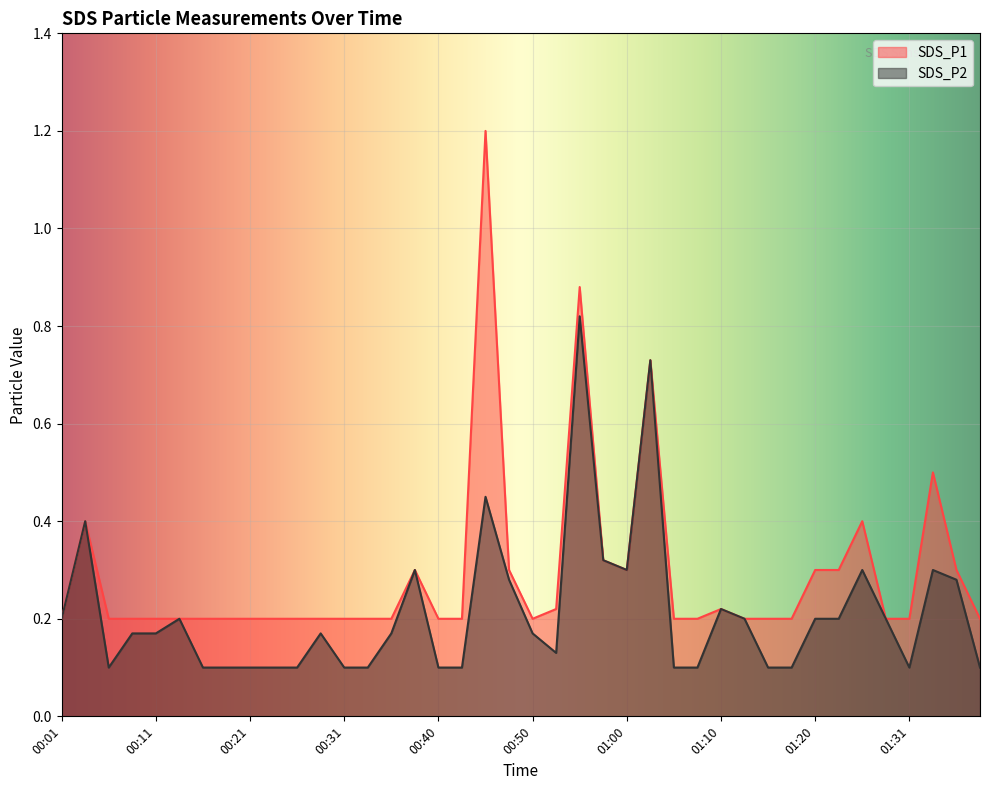

What is the label of the 17th point from the right?

00:58